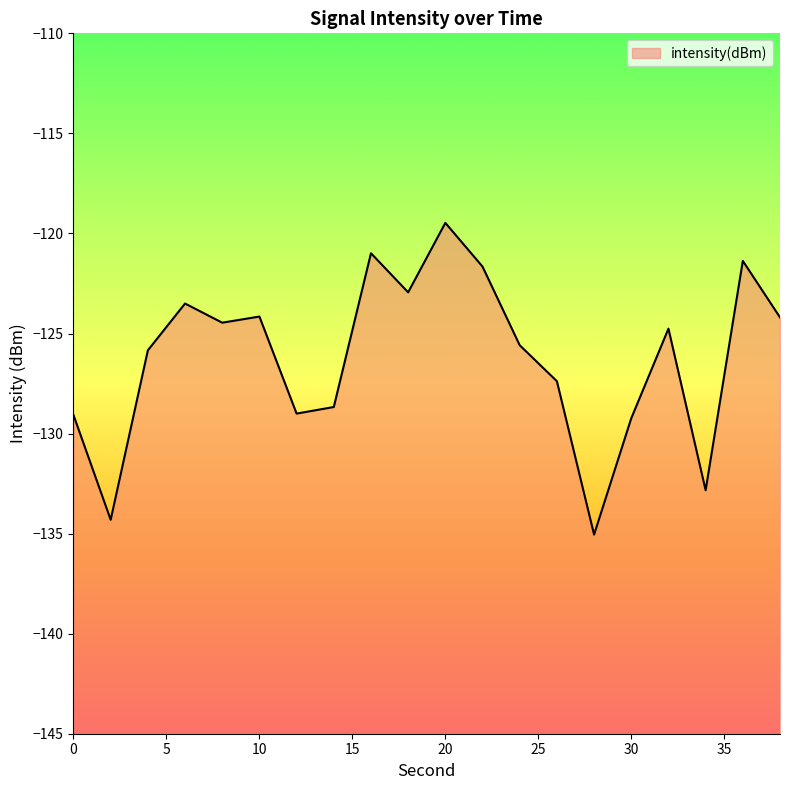

Reading left to right, list all the values displayed in this chart.

-129.1	-134.3	-125.8	-123.5	-124.5	-124.2	-129.0	-128.7	-121.0	-122.9	-119.5	-121.7	-125.6	-127.4	-135.0	-129.2	-124.8	-132.8	-121.4	-124.2